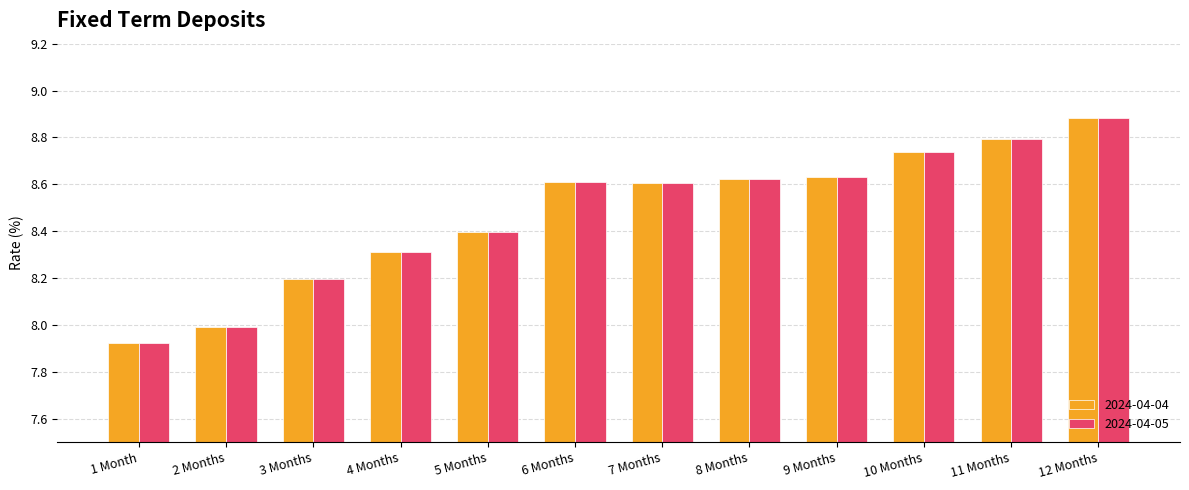

Which category has the lowest value in the 2024-04-04 series?

1 Month